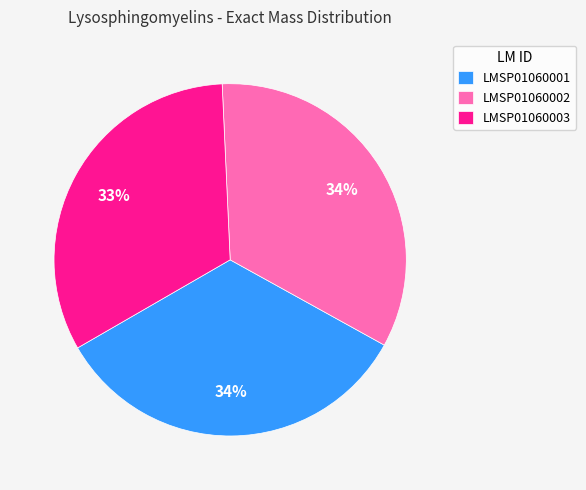

Does LMSP01060002 account for over 50% of the chart?

No